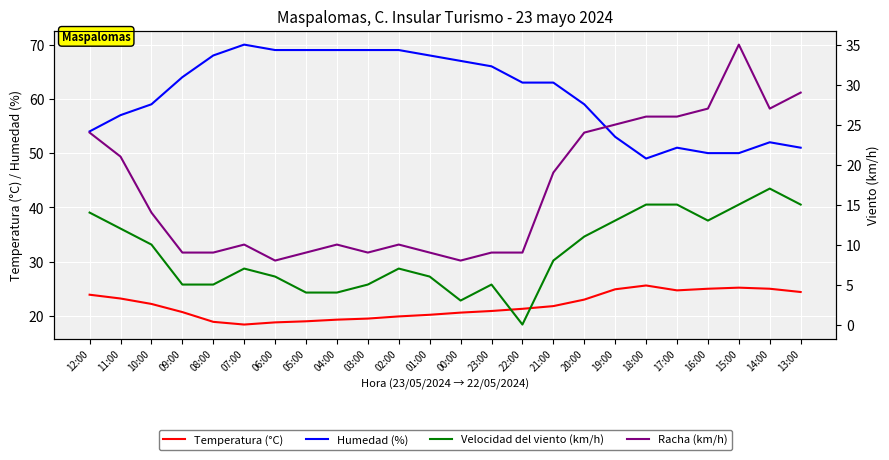

At which label does Humedad (%) first exceed 63?

09:00